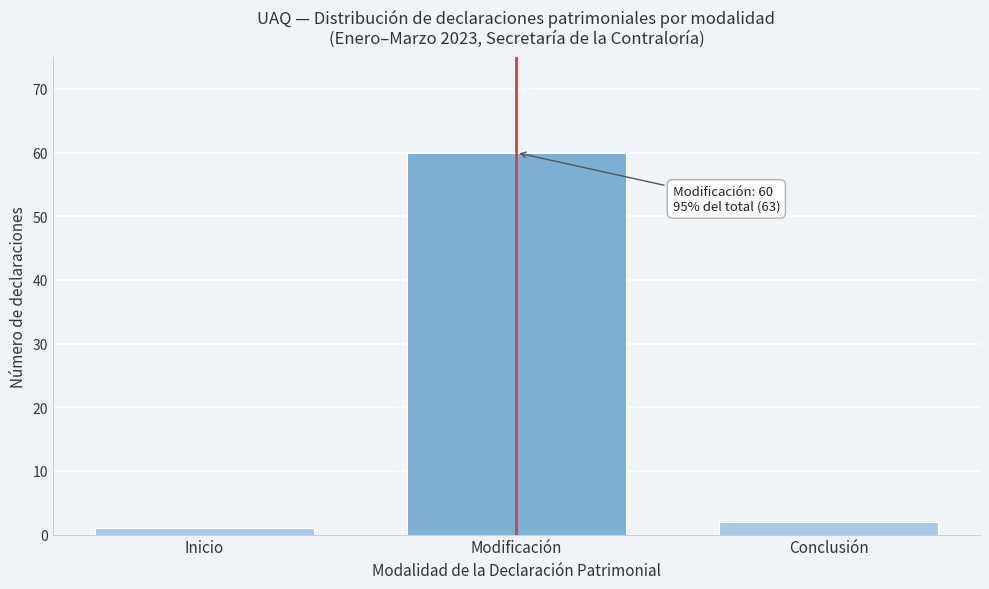

Reading right to left, list all the values displayed in this chart.

Conclusión=2	Modificación=60	Inicio=1